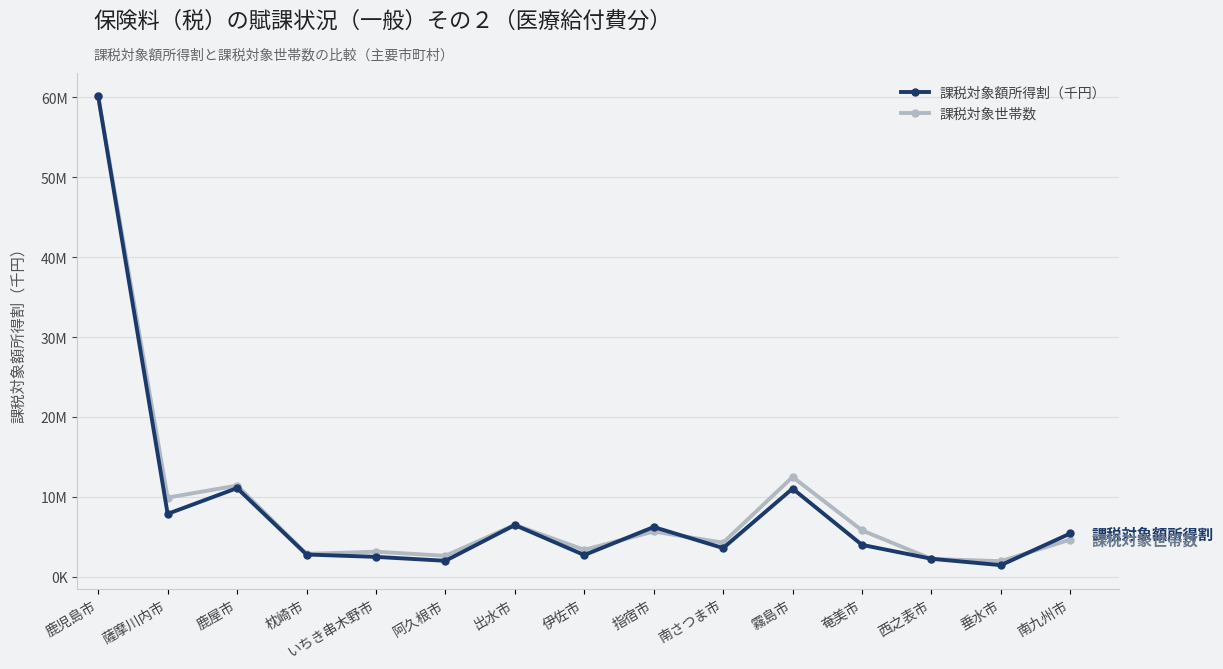

What is the maximum value for 課税対象額所得割（千円）?

60106999.0